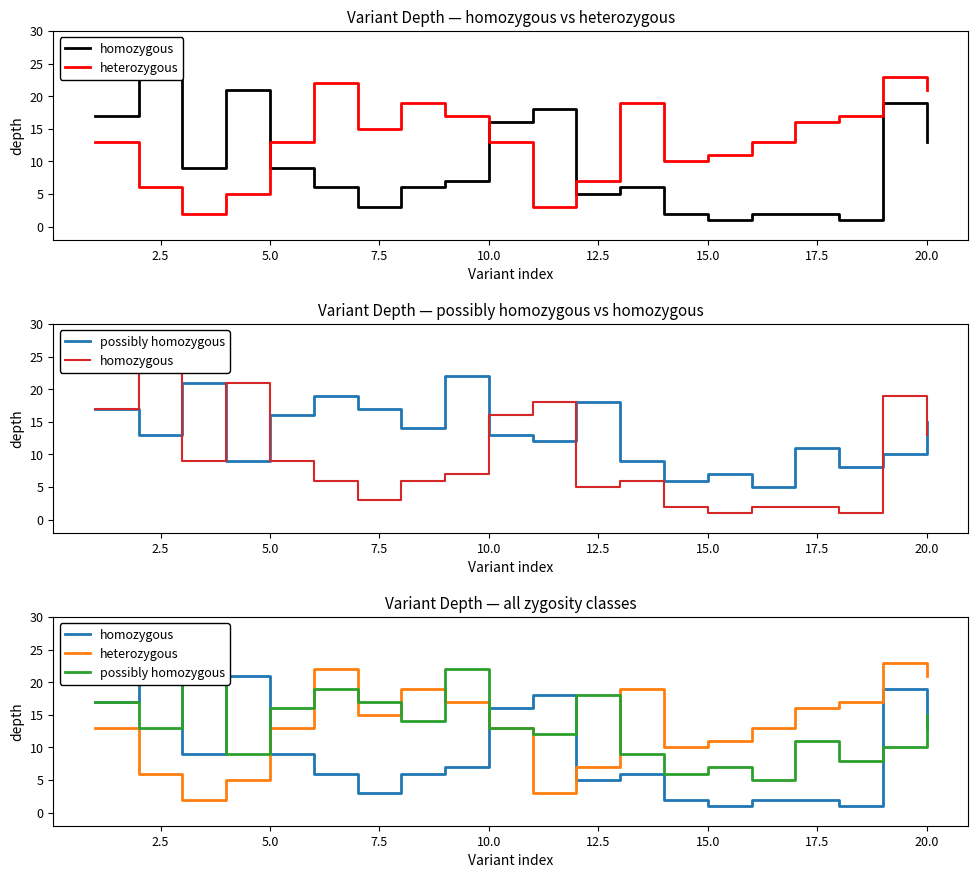

At how many categories does at least one series exceed 14?

17